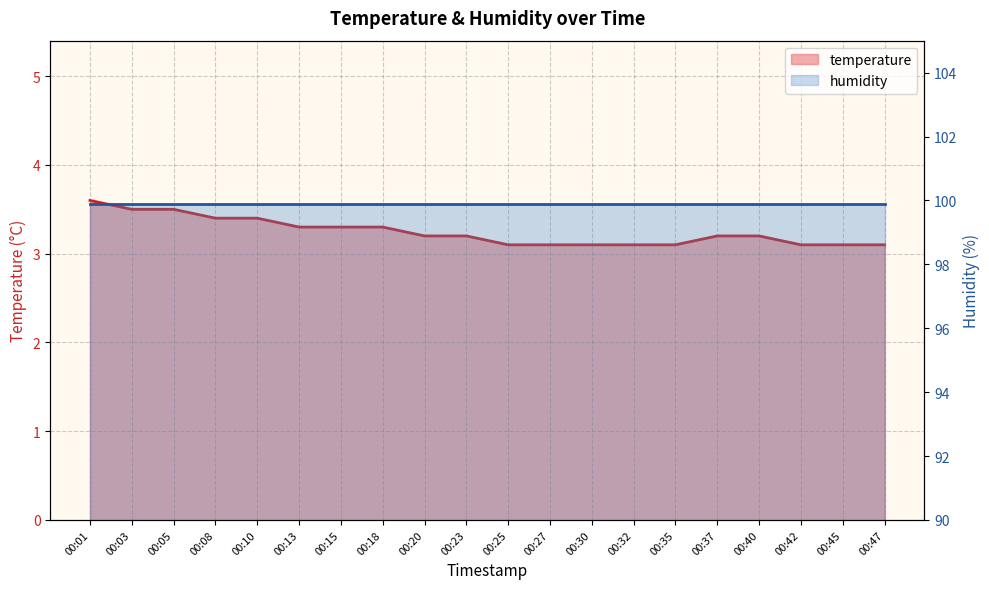

Reading left to right, what are all the values shown in this chart?

00:01=3.6	00:03=3.5	00:05=3.5	00:08=3.4	00:10=3.4	00:13=3.3	00:15=3.3	00:18=3.3	00:20=3.2	00:23=3.2	00:25=3.1	00:27=3.1	00:30=3.1	00:32=3.1	00:35=3.1	00:37=3.2	00:40=3.2	00:42=3.1	00:45=3.1	00:47=3.1